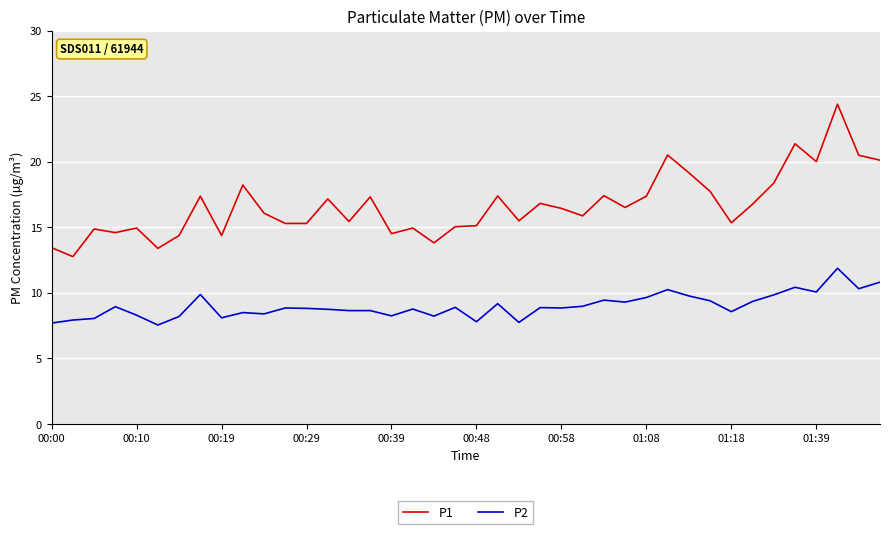

Rank the series by their average value, from lowest to highest.

P2, P1